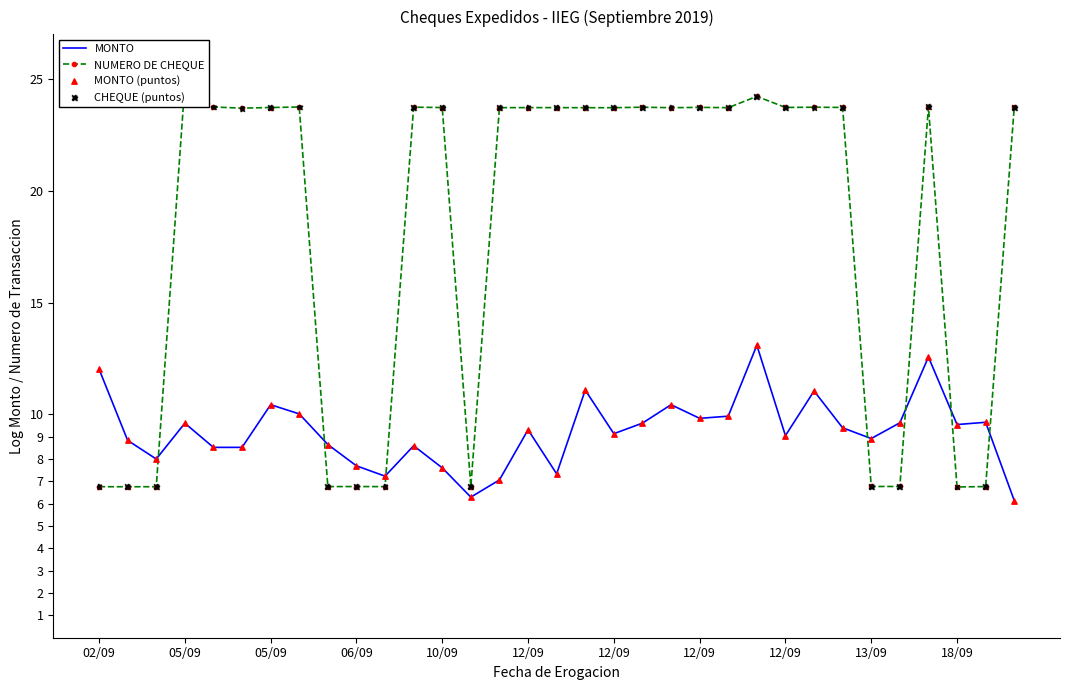

Which series reaches the minimum Y coordinate?

MONTO